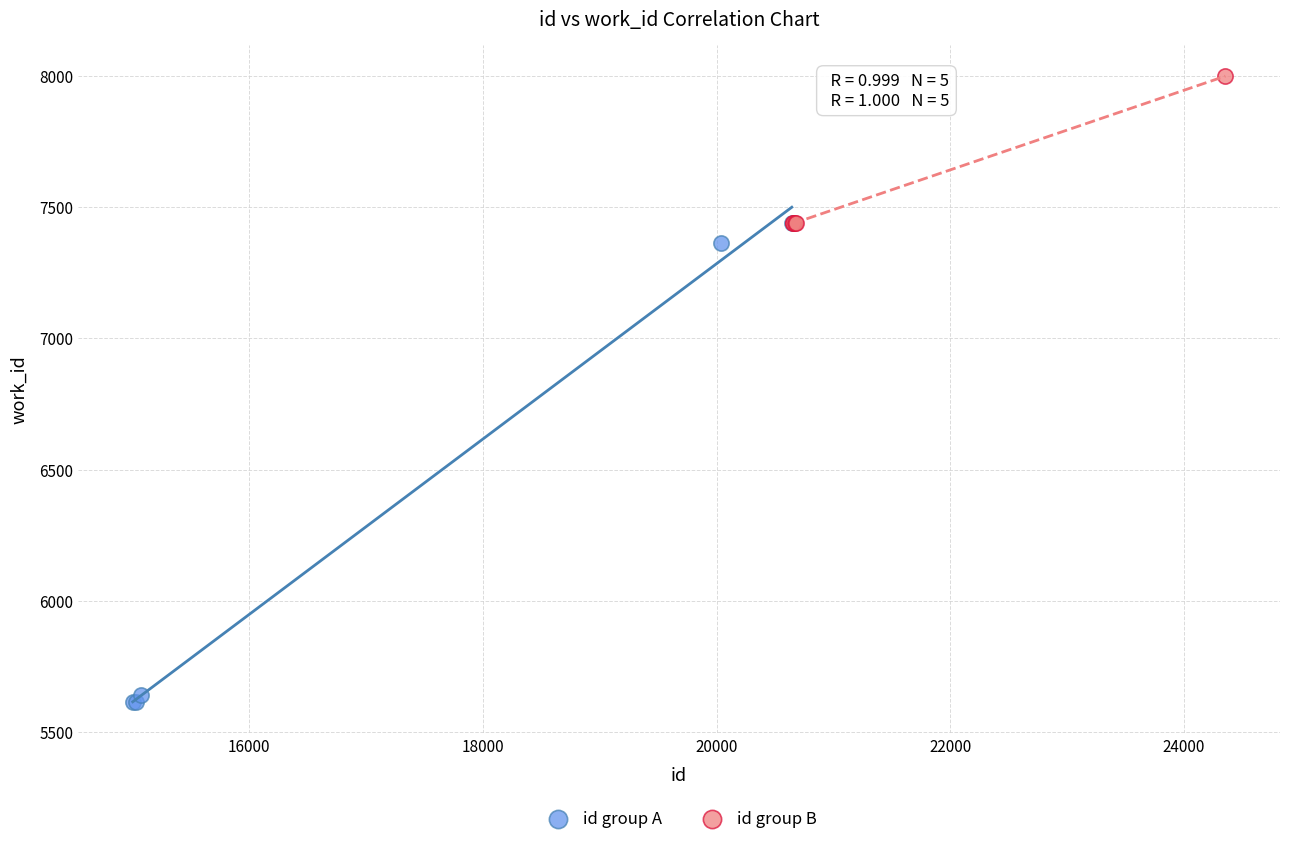

Which series has the widest spread of Y values?

id group A